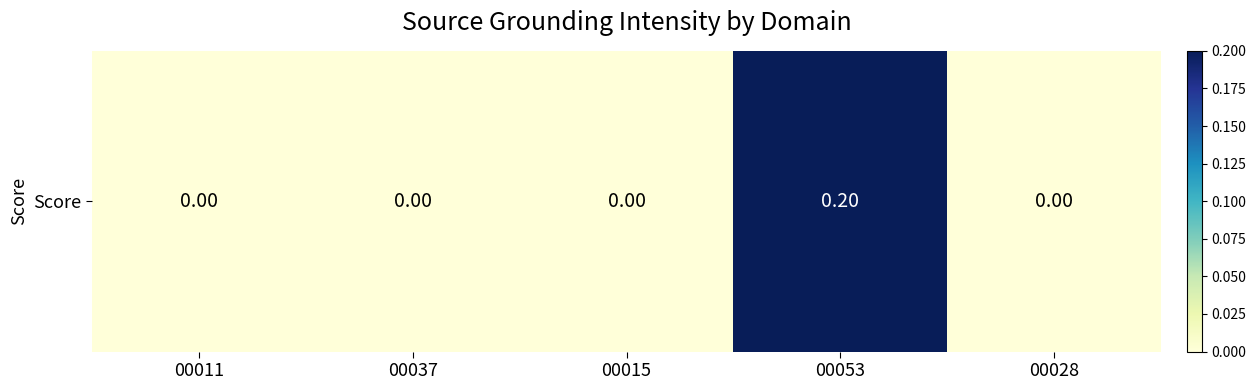

Reading left to right, list all the values displayed in this chart.

0.0	0.0	0.0	0.2	0.0